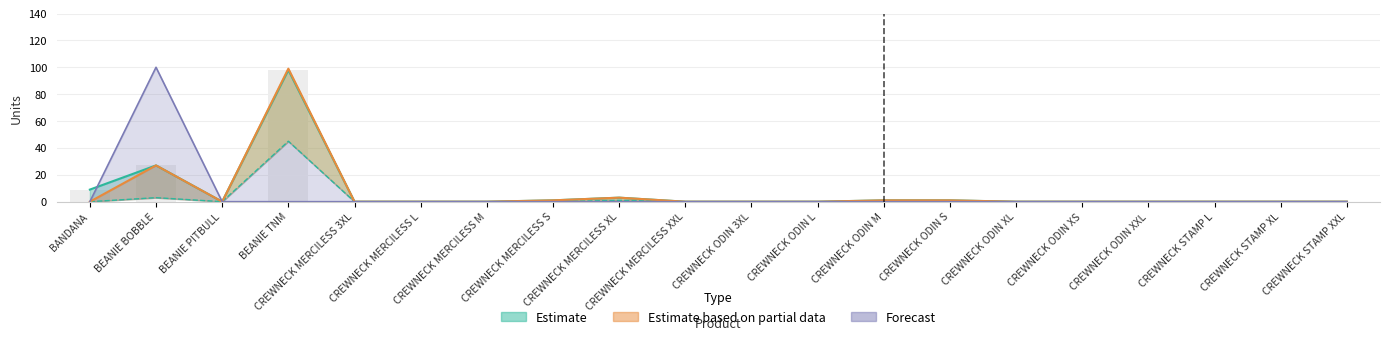

Is it true that Suma Pz equals 0 at BEANIE PITBULL?

True